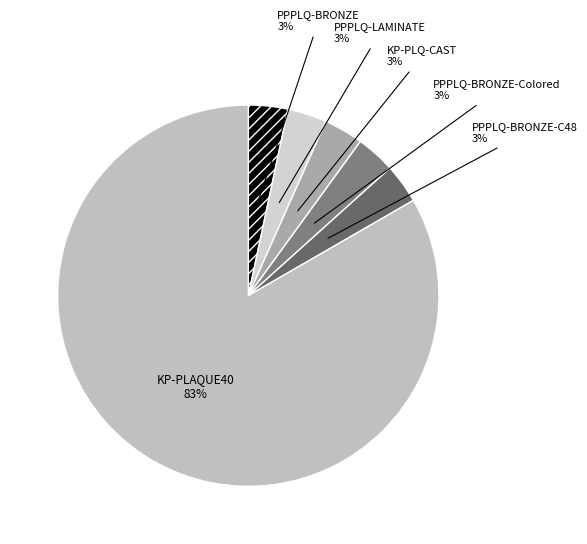

Is there a majority slice in this chart?

Yes